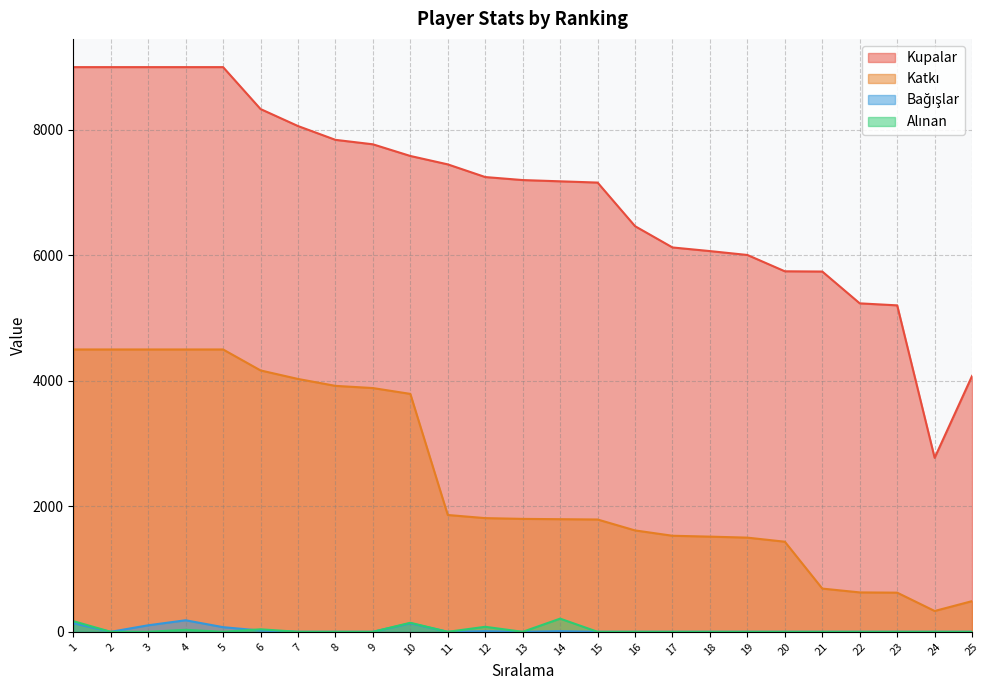

In Bağışlar, how many points are higher than both neighbors (excluding endpoints)?

4